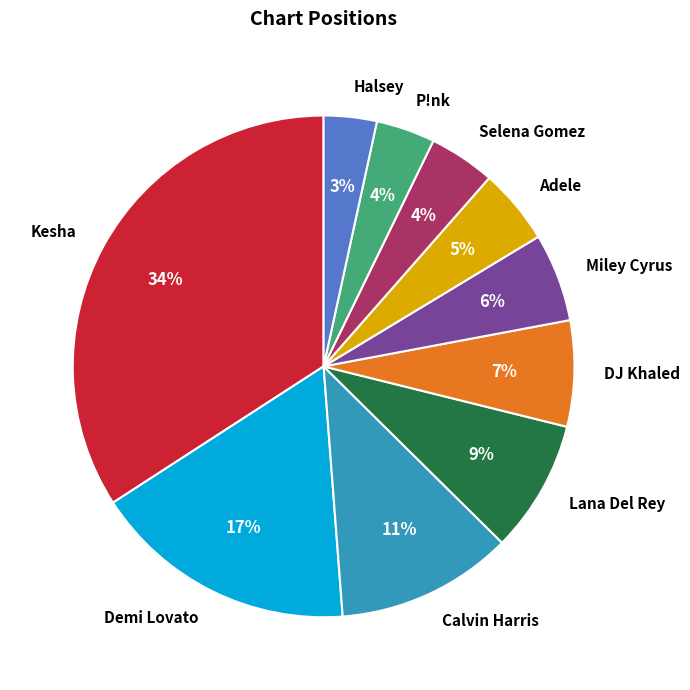

Which has a higher value, Kesha or P!nk?

Kesha